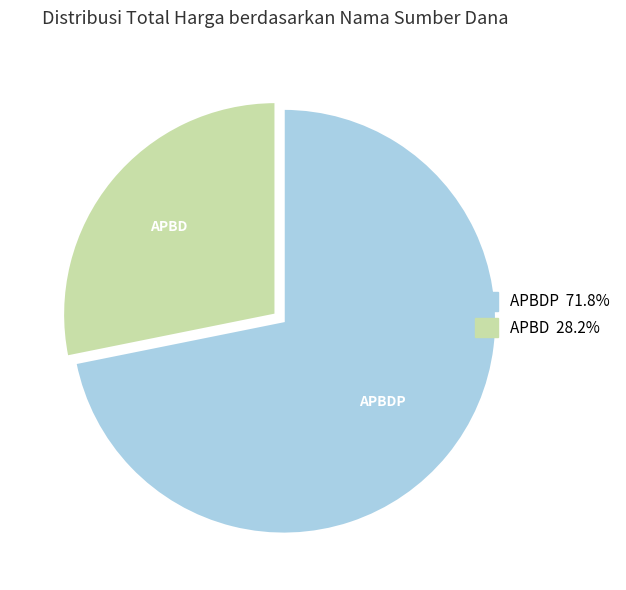

Approximately how many times larger is the value at APBD compared to APBDP?

0.4